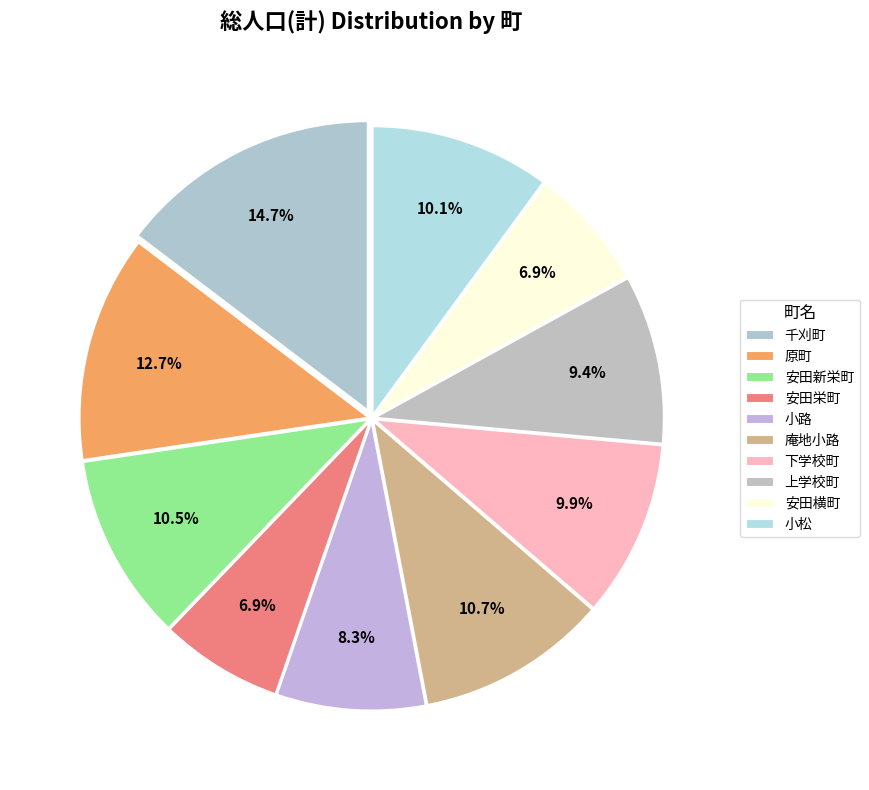

How many segments does this pie chart have?

10